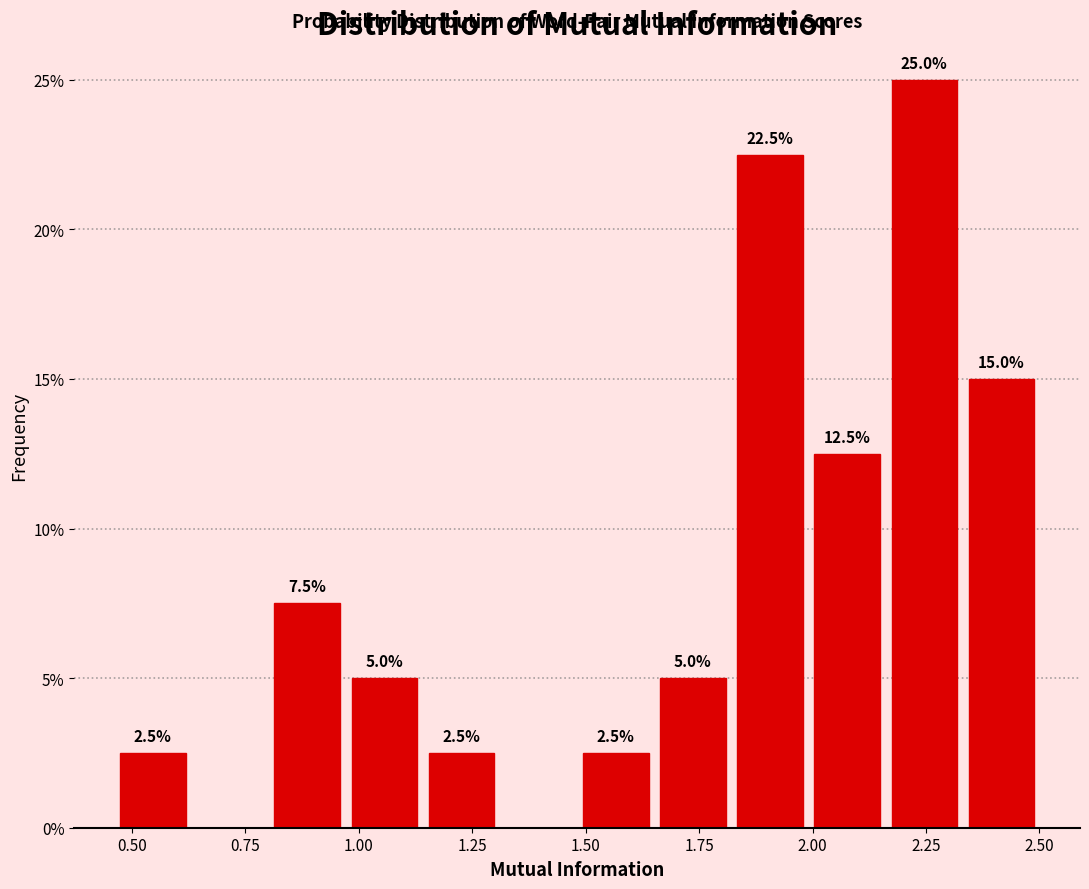

Around what value on the x-axis is the tallest bar? Give the approximate position of its centre, as read against the axis.

2.25